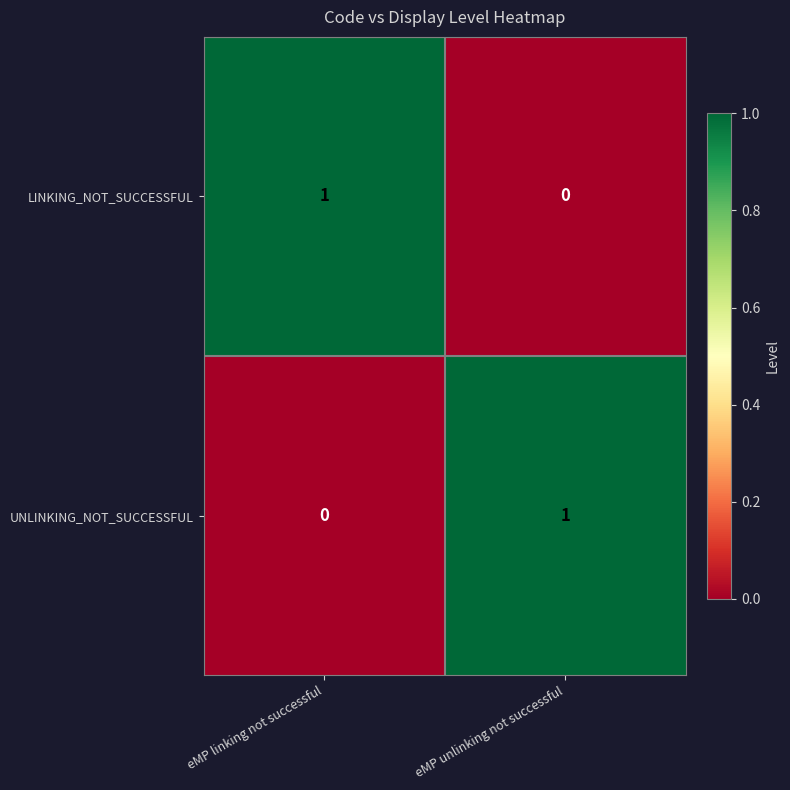

Reading right to left, what are all the values shown in this chart?

LINKING_NOT_SUCCESSFUL: eMP unlinking not successful=0	eMP linking not successful=1
UNLINKING_NOT_SUCCESSFUL: eMP unlinking not successful=1	eMP linking not successful=0